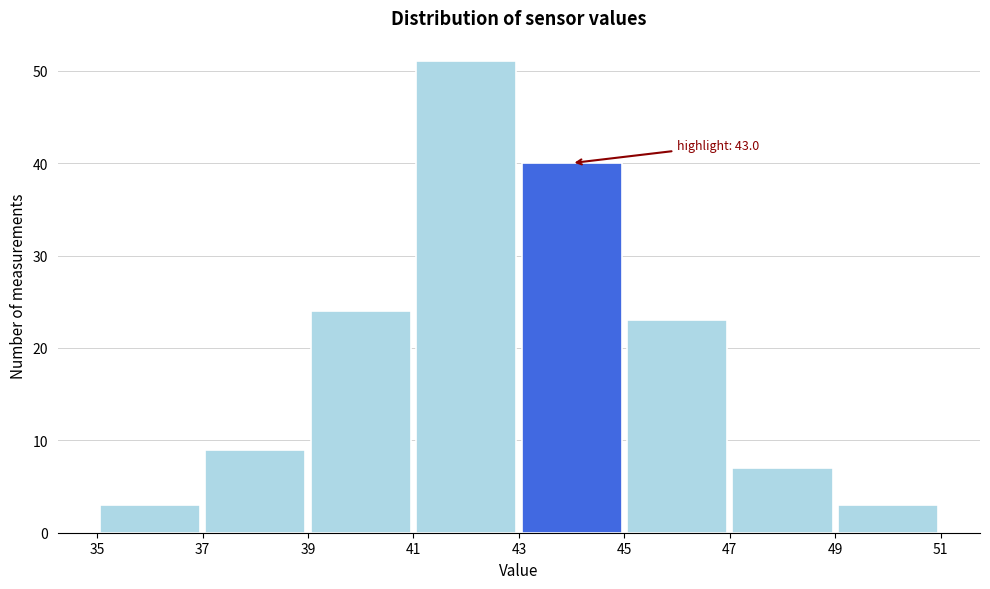

Which range on the x-axis has the tallest bar?

41 to 43